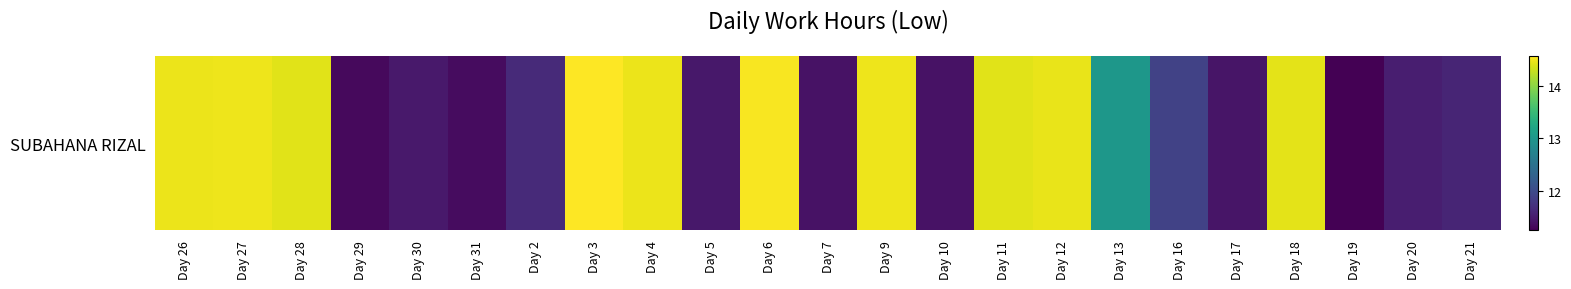

What is the smallest value displayed?

11.2